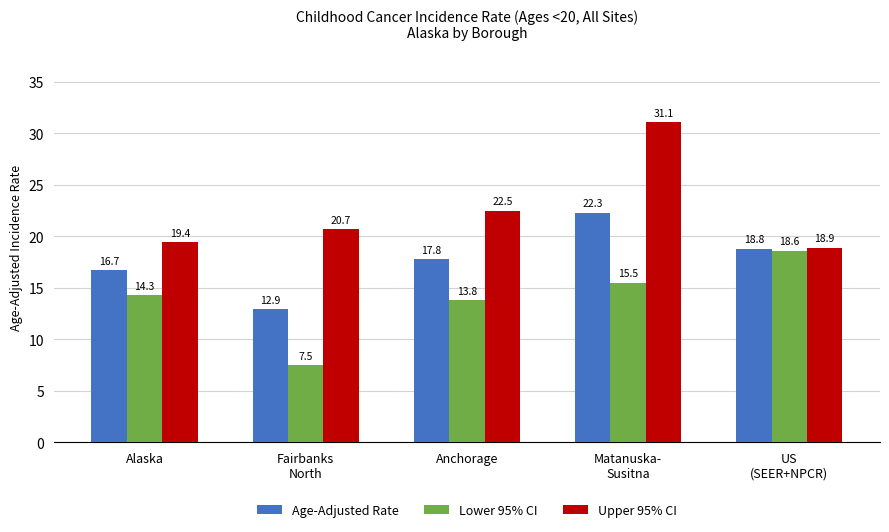

At which label is Age-Adjusted Rate closest to 17?

Alaska